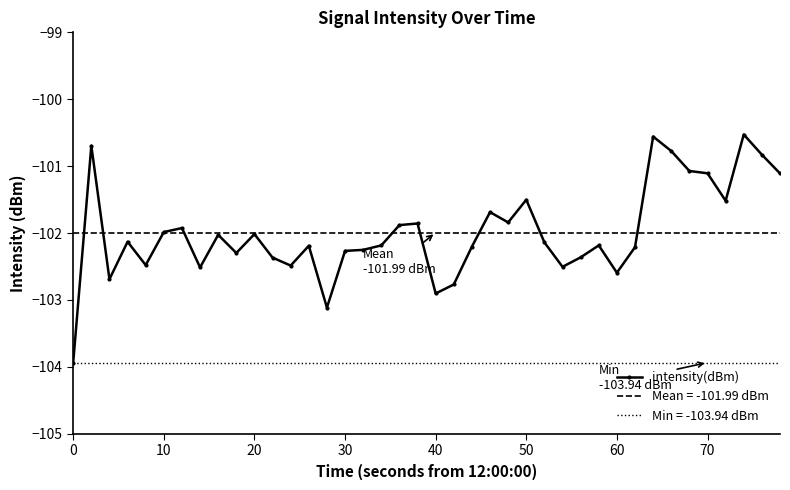

What is the greatest value displayed?

-100.5